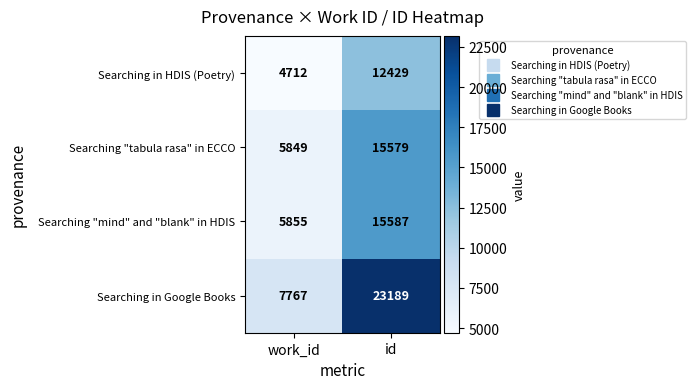

The value of Searching "mind" and "blank" in HDIS at id is 24339. True or false?

False